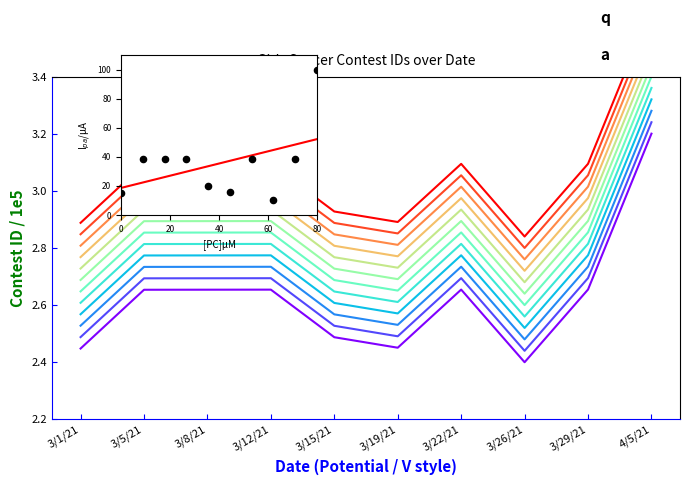

What is the change in value from 3/26/21 to 4/5/21?

+0.8